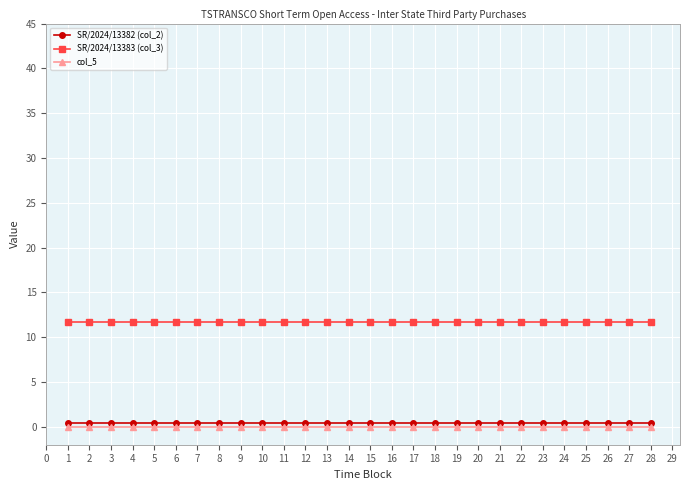

Reading right to left, extract all data points from this chart.

SR/2024/13382 (col_2): 0.4	0.4	0.4	0.4	0.4	0.4	0.4	0.4	0.4	0.4	0.4	0.4	0.4	0.4	0.4	0.4	0.4	0.4	0.4	0.4	0.4	0.4	0.4	0.4	0.4	0.4	0.4	0.4
SR/2024/13383 (col_3): 11.6	11.6	11.6	11.6	11.6	11.6	11.6	11.6	11.6	11.6	11.6	11.6	11.6	11.6	11.6	11.6	11.6	11.6	11.6	11.6	11.6	11.6	11.6	11.6	11.6	11.6	11.6	11.6
col_5: 0.0	0.0	0.0	0.0	0.0	0.0	0.0	0.0	0.0	0.0	0.0	0.0	0.0	0.0	0.0	0.0	0.0	0.0	0.0	0.0	0.0	0.0	0.0	0.0	0.0	0.0	0.0	0.0